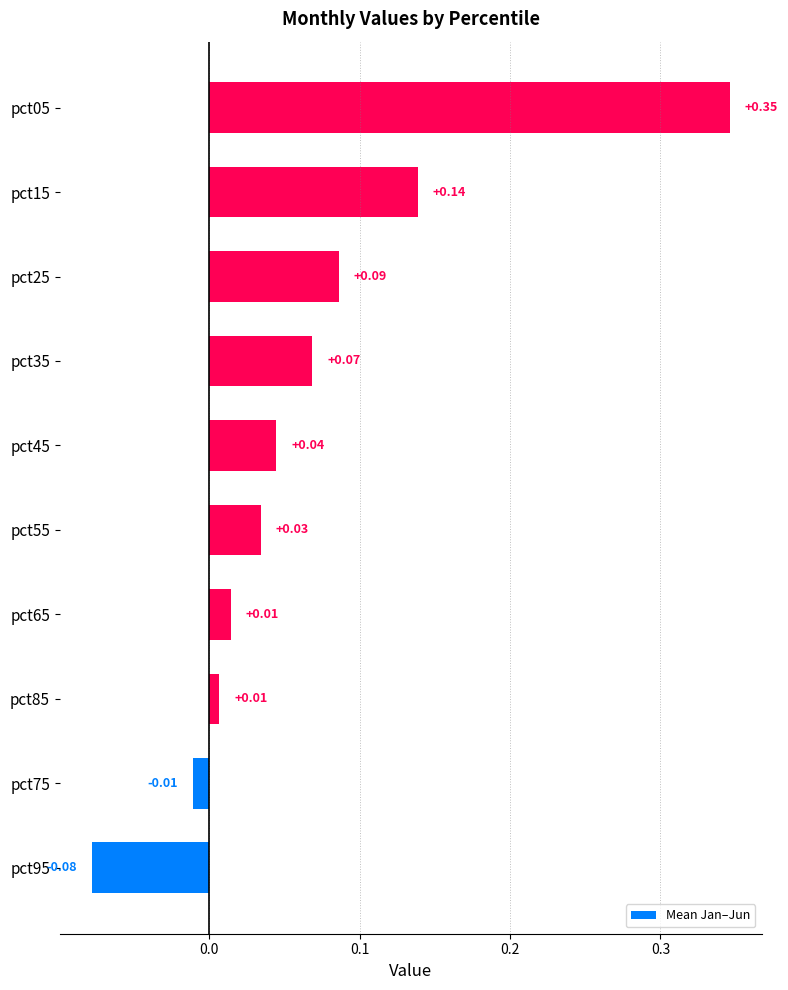

How many positive values are there?

8